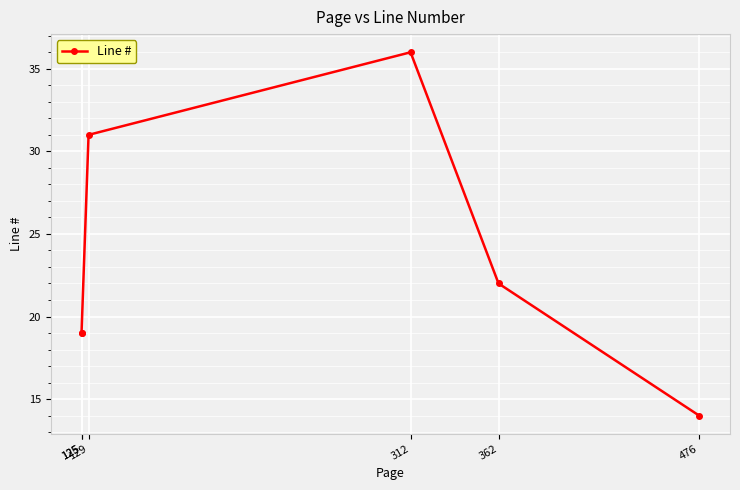

Is it true that the value at 476 is 14?

True